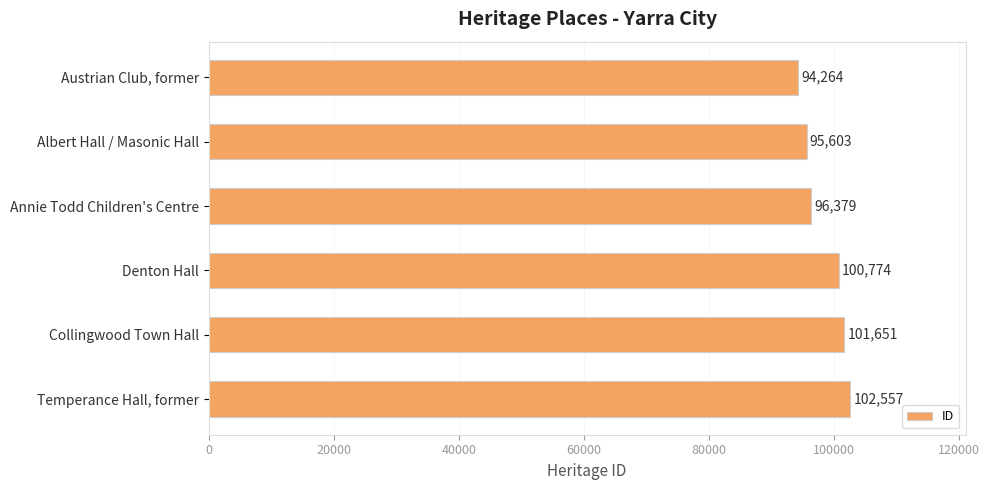

Reading bottom to top, what are all the values shown in this chart?

102557	101651	100774	96379	95603	94264